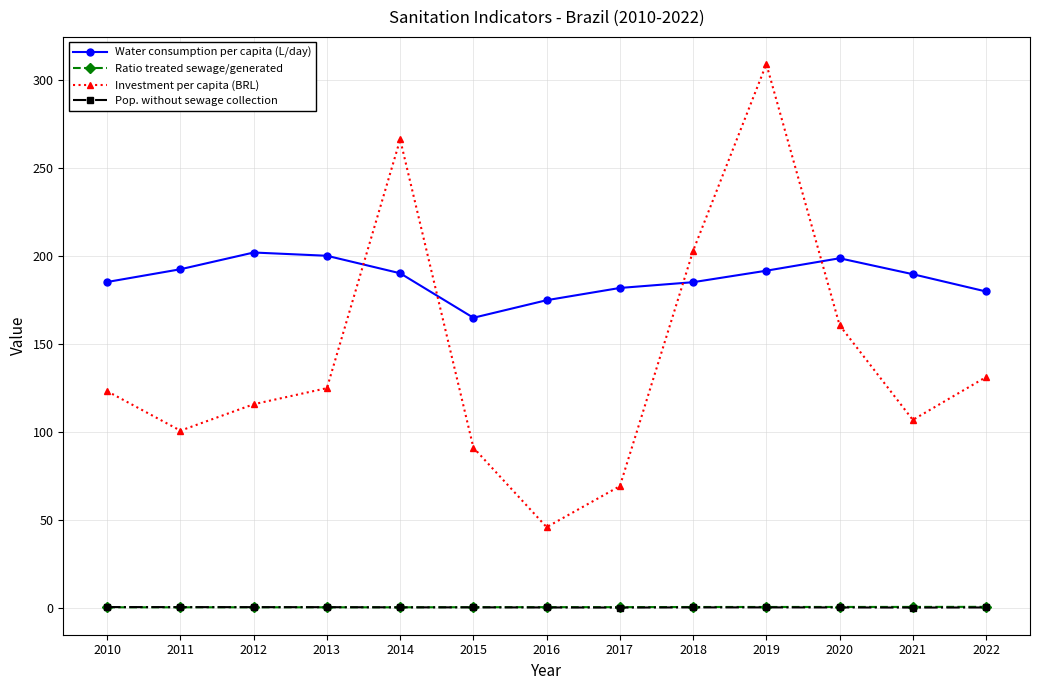

At which category does Water consumption per capita (L/day) reach its first local valley?

2015